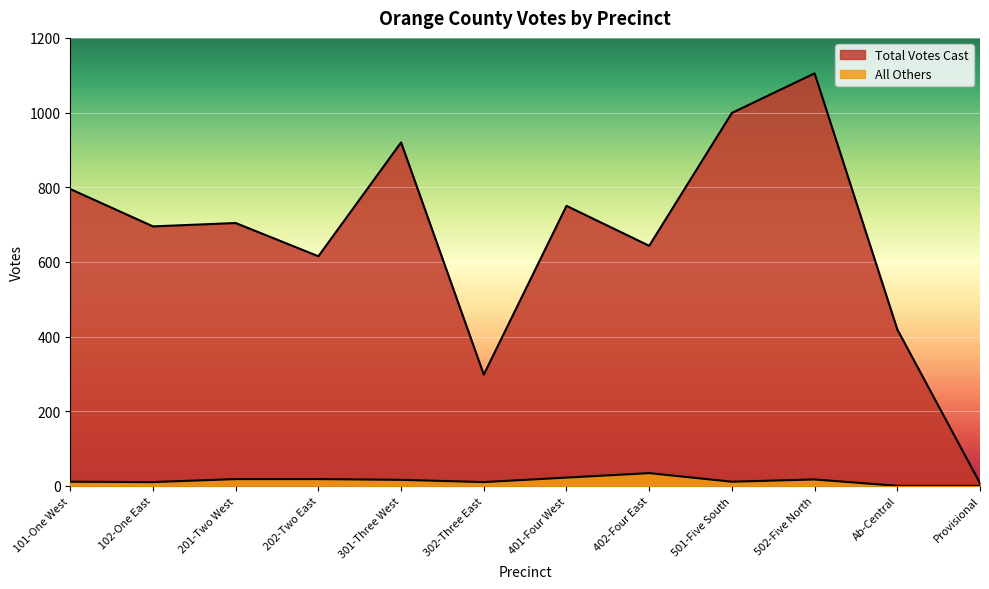

At which category is the sum across all series the highest?

502-Five North